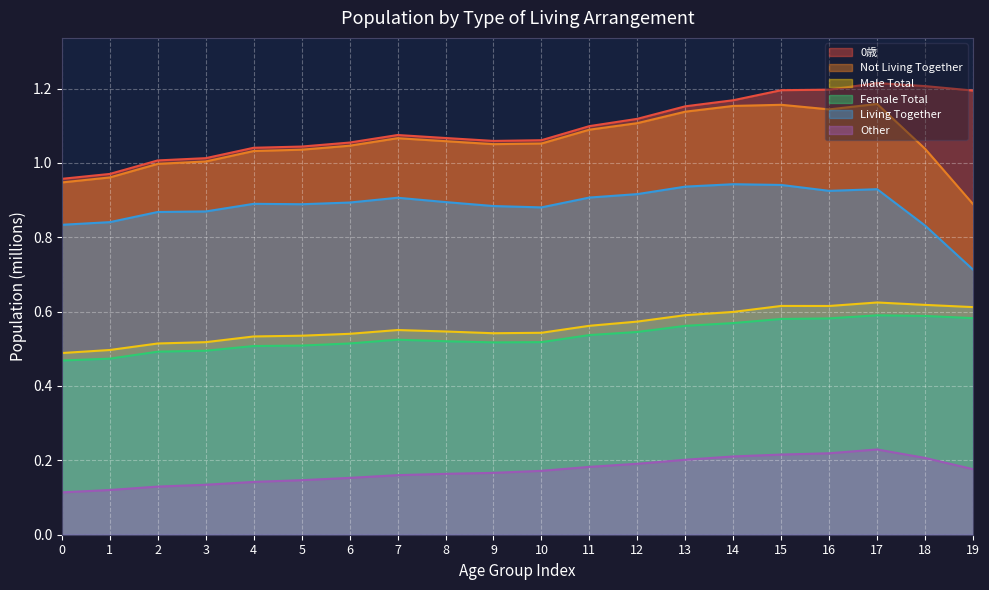

What is the difference between the Not Living Together values at 19 and 6?

0.2